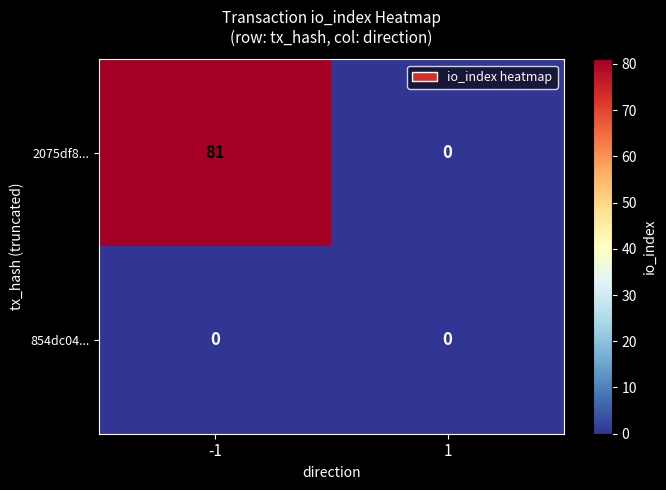

Reading left to right, what are all the values shown in this chart?

2075df8...: -1=81	1=0
854dc04...: -1=0	1=0